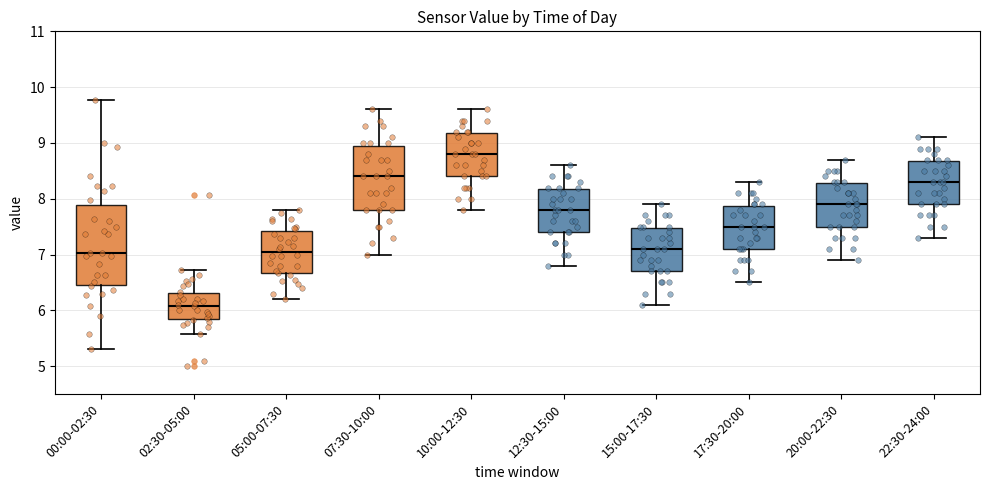

Which box is the tallest, from its lower edge to its upper edge?

00:00-02:30